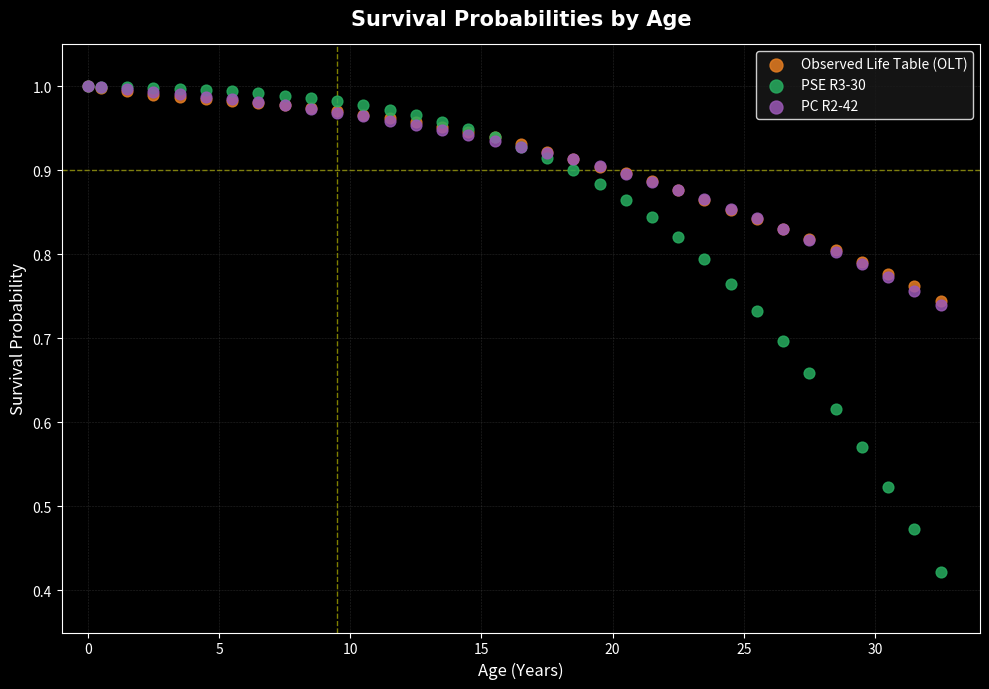

What are all the series names shown in the legend?

Observed Life Table (OLT), PSE R3-30, PC R2-42